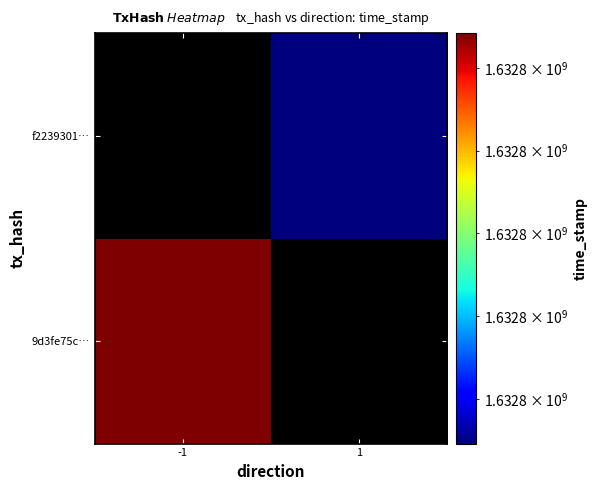

Rank the series by their maximum value, from lowest to highest.

f2239301a04137fb571a0f656742e7a888ee936, 9d3fe75cabaadedb2f3bd3878803df5c4c96816